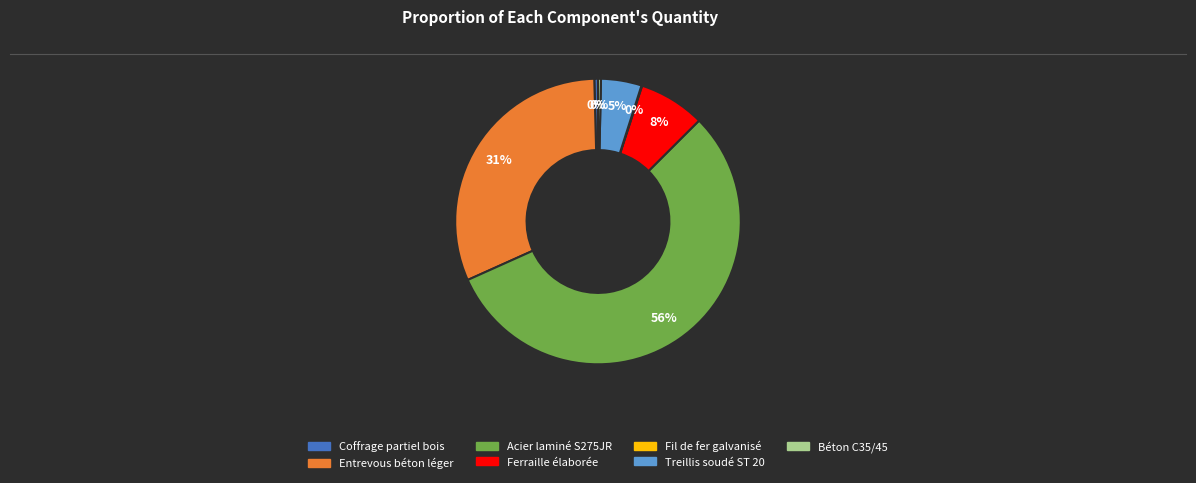

Which category has the biggest portion of the pie?

Acier laminé S275JR